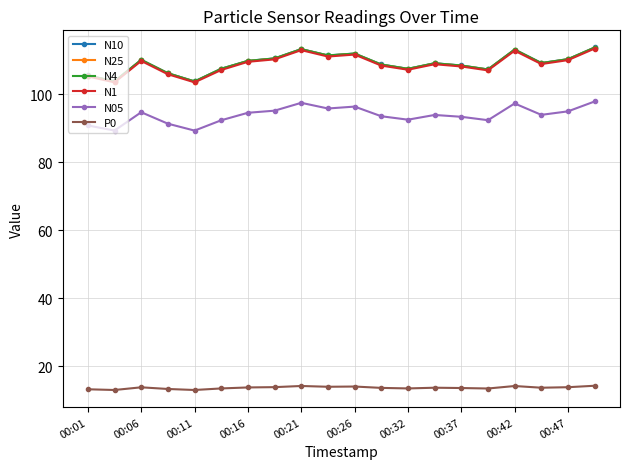

What is the lowest value of the N10 series?

103.8